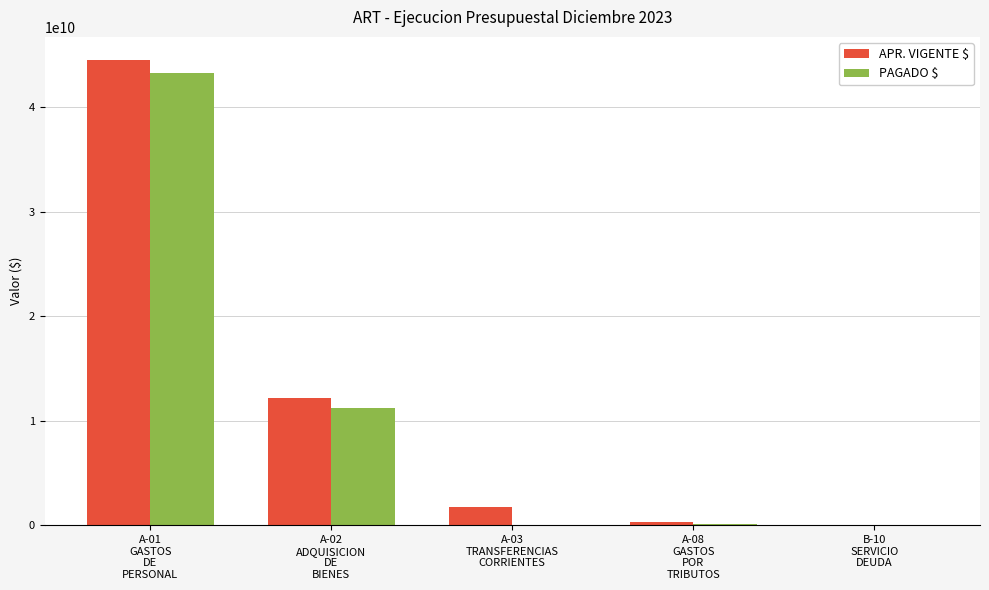

How many groups of bars are there?

5